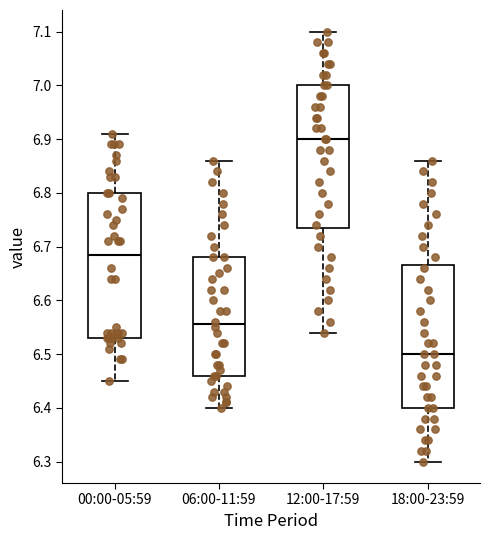

Which box's median line is the lowest?

18:00-23:59